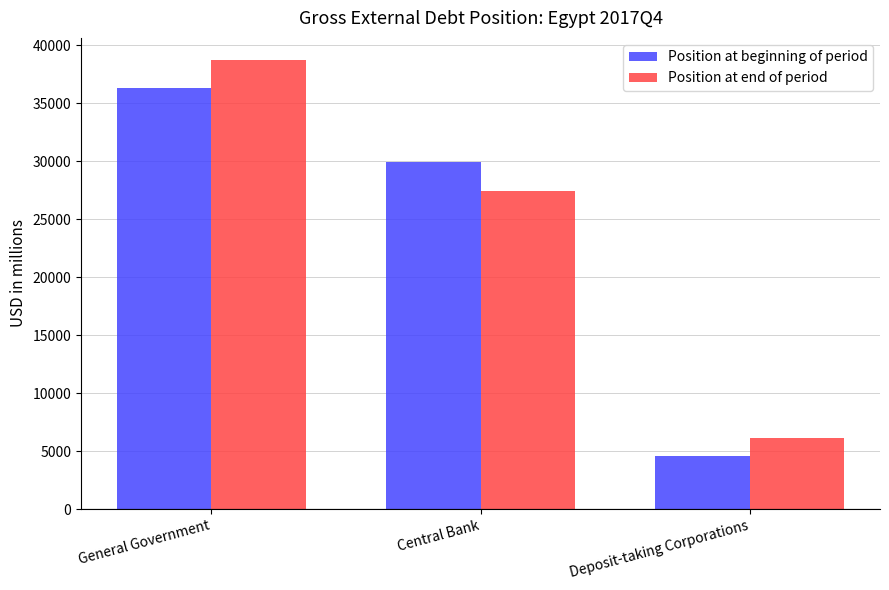

The value of Position at beginning of period at Deposit-taking Corporations is 6265. True or false?

False